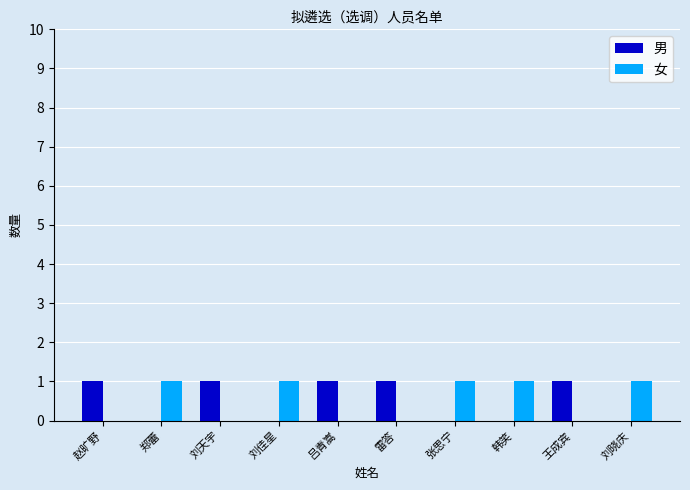

The 男 series shows 0 at 刘晓庆. True or false?

True